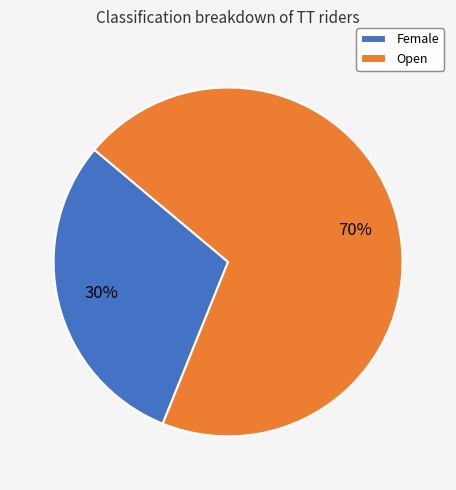

True or false: Open accounts for 70% of the total.

True